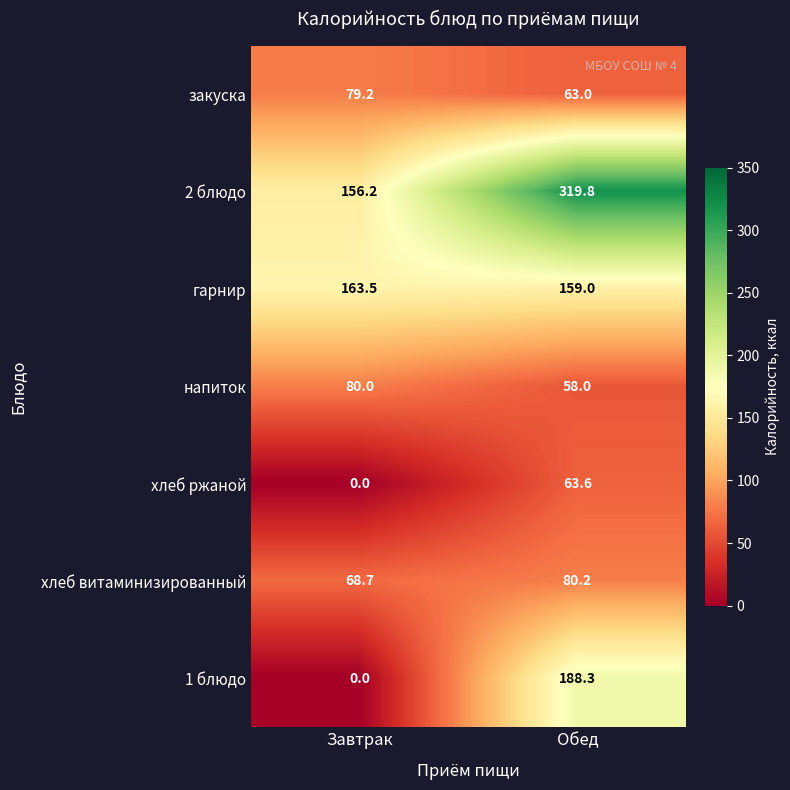

What is the sum of all гарнир values?

322.5